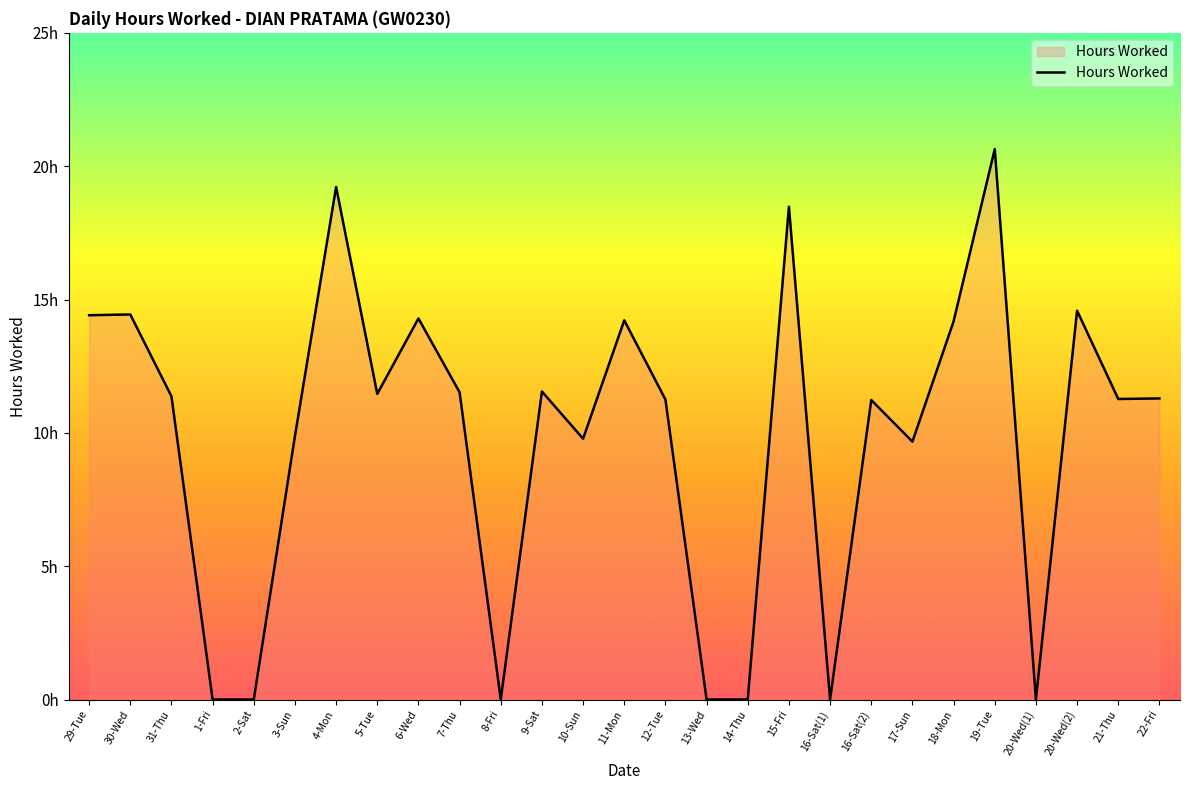

Where is the data nearest to the value 10?

3-Sun